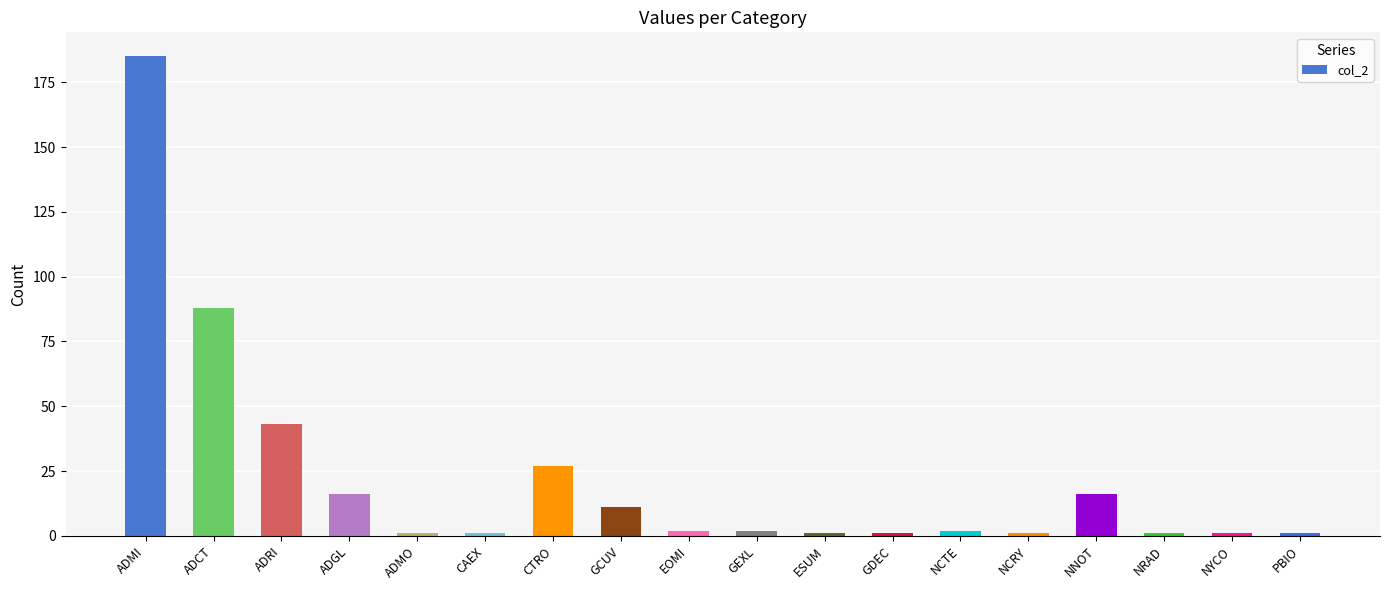

Reading right to left, what are all the values shown in this chart?

PBIO=1	NYCO=1	NRAD=1	NNOT=16	NCRY=1	NCTE=2	GDEC=1	ESUM=1	GEXL=2	EOMI=2	GCUV=11	CTRO=27	CAEX=1	ADMO=1	ADGL=16	ADRI=43	ADCT=88	ADMI=185